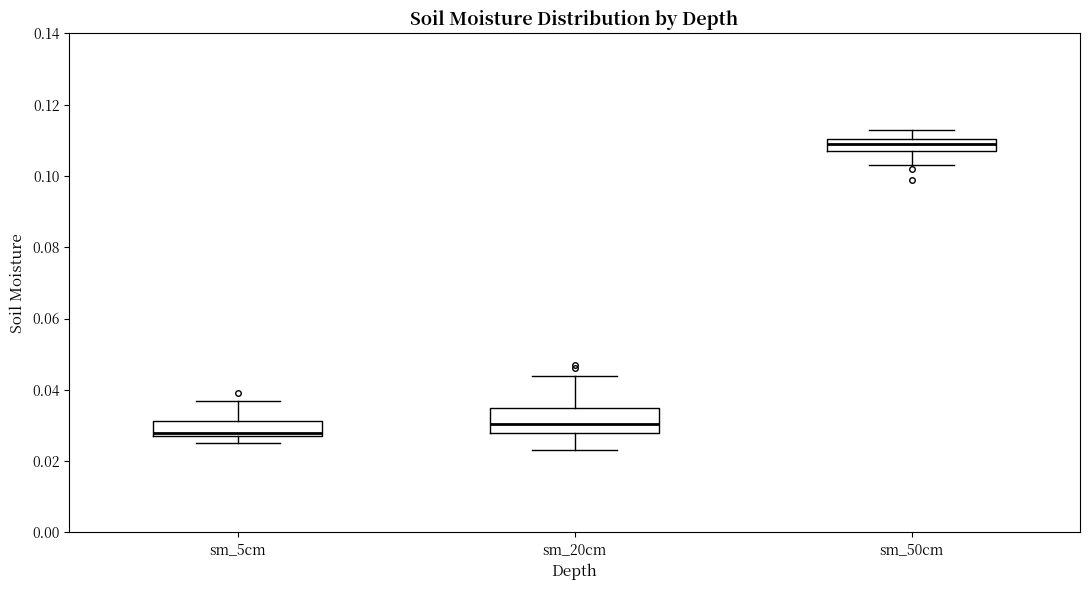

Reading left to right, transcribe this box plot: for each box, give where its median line is, the range the box spans, and where its two whiskers end, as read against the y-axis. The values are not printed on the chart, so give them approximately, as read against the axis.

sm_5cm: median 0.028 (just above the box's lower edge), box 0.028 to 0.032, whiskers 0.026 to 0.038
sm_20cm: median 0.030, box 0.028 to 0.036, whiskers 0.024 to 0.044
sm_50cm: median 0.110 (inside the box), box 0.108 to 0.110, whiskers 0.104 to 0.114